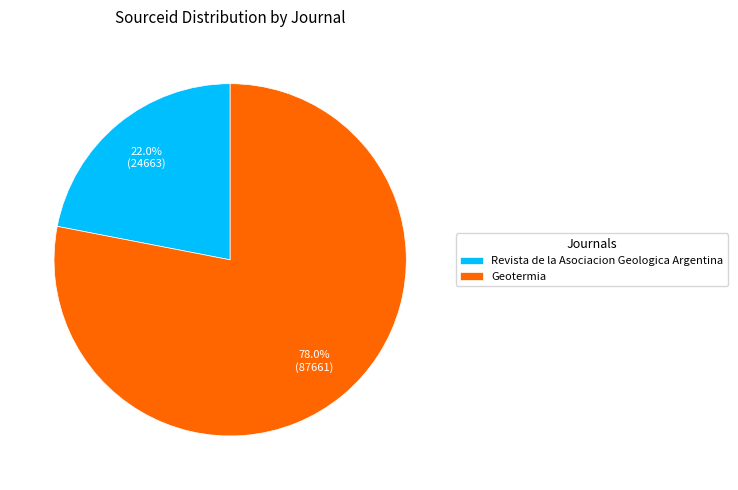

Is there any slice that represents more than half of the pie?

Yes